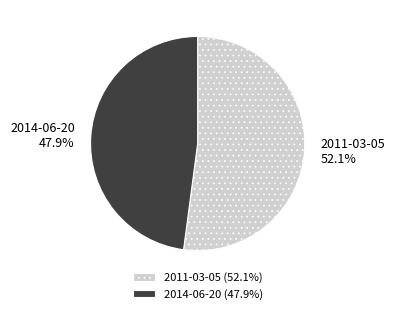

The 2014-06-20 slice represents 36% of the pie. True or false?

False